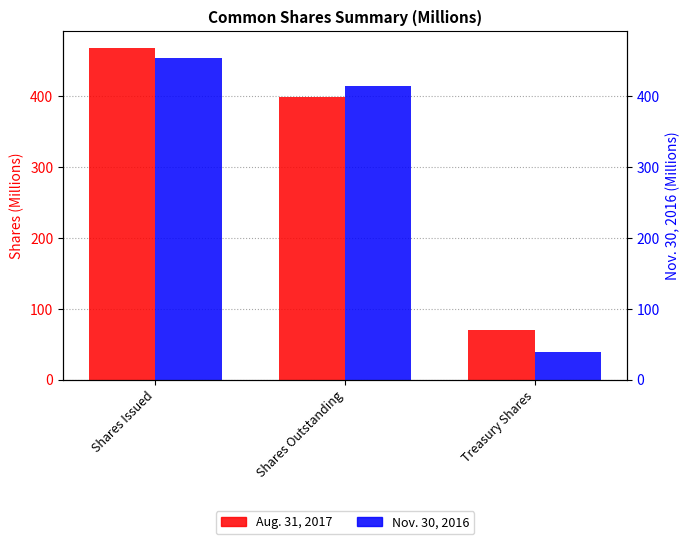

What is the difference between the Aug. 31, 2017 values at Treasury Shares and Shares Issued?

398.9